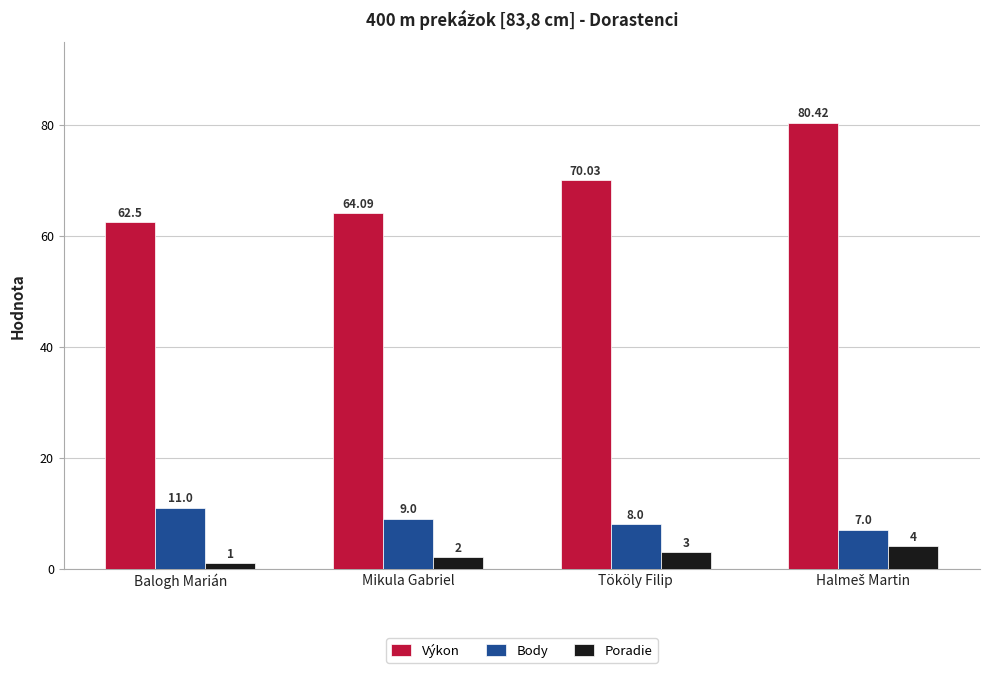

The value of Výkon at Mikula Gabriel is 111.5. True or false?

False